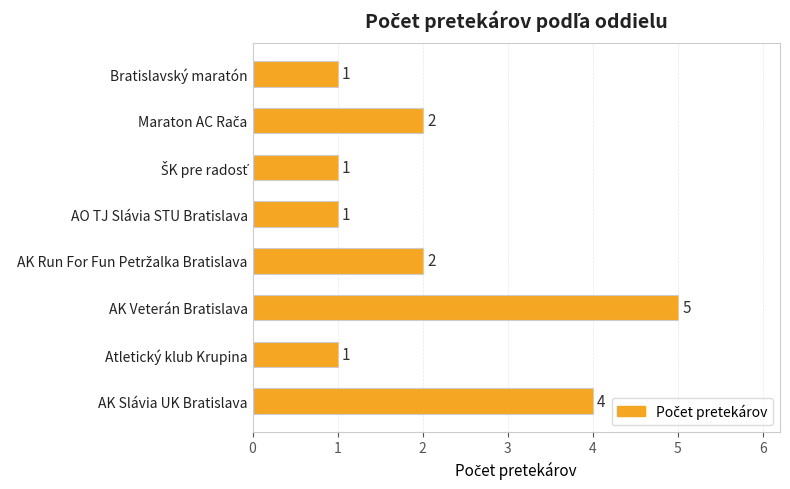

What is the difference between the second highest and second lowest values?

3